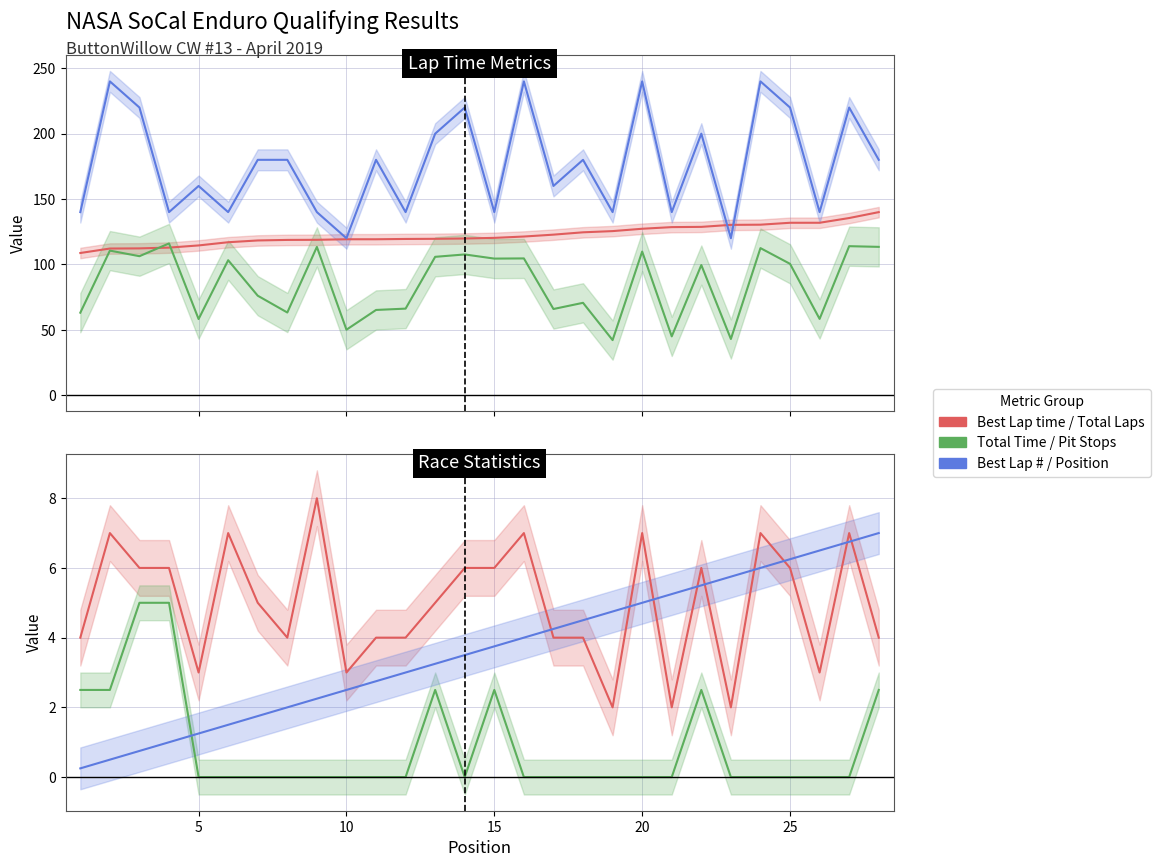

Is this an area chart (filled region under the line)?

No